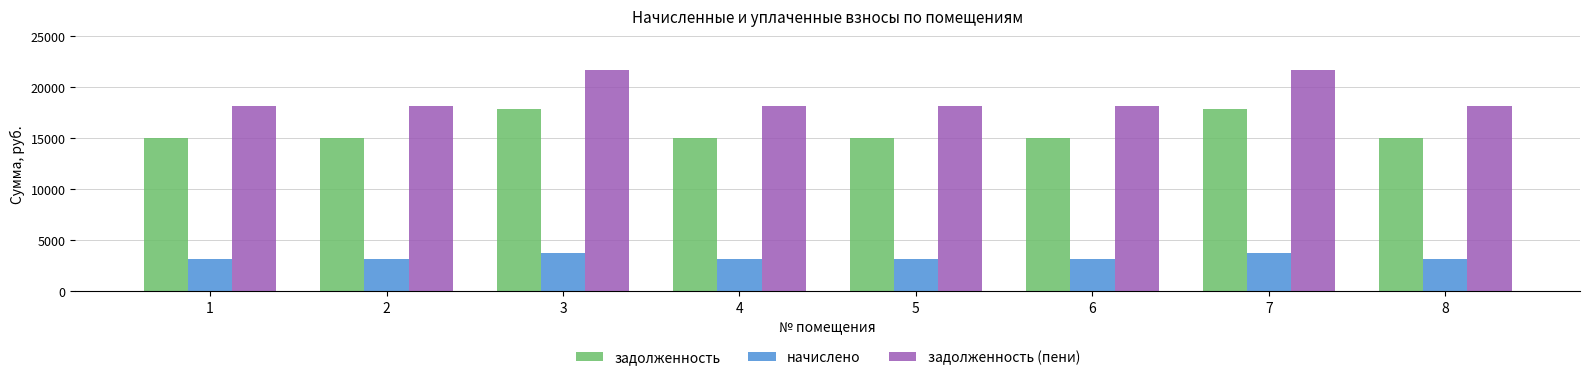

Which series has the widest spread of values?

задолженность (пени)